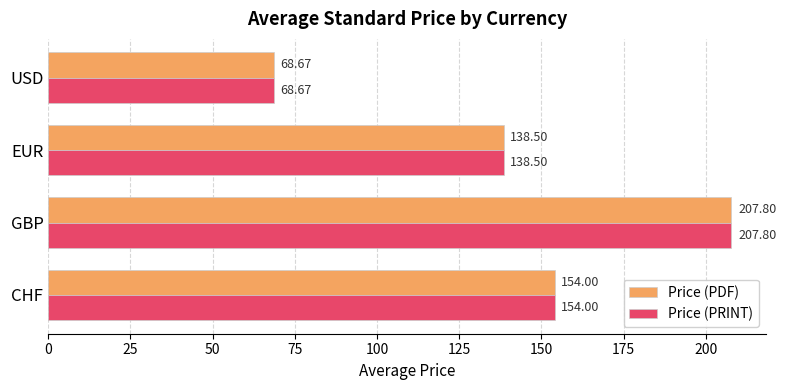

At which label is Price (PRINT) closest to 138?

EUR